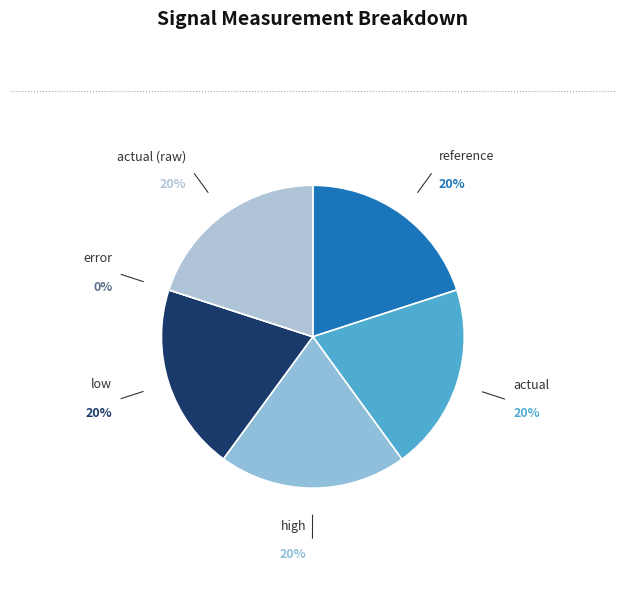

To the nearest percent, what percentage of the pie is high?

20%